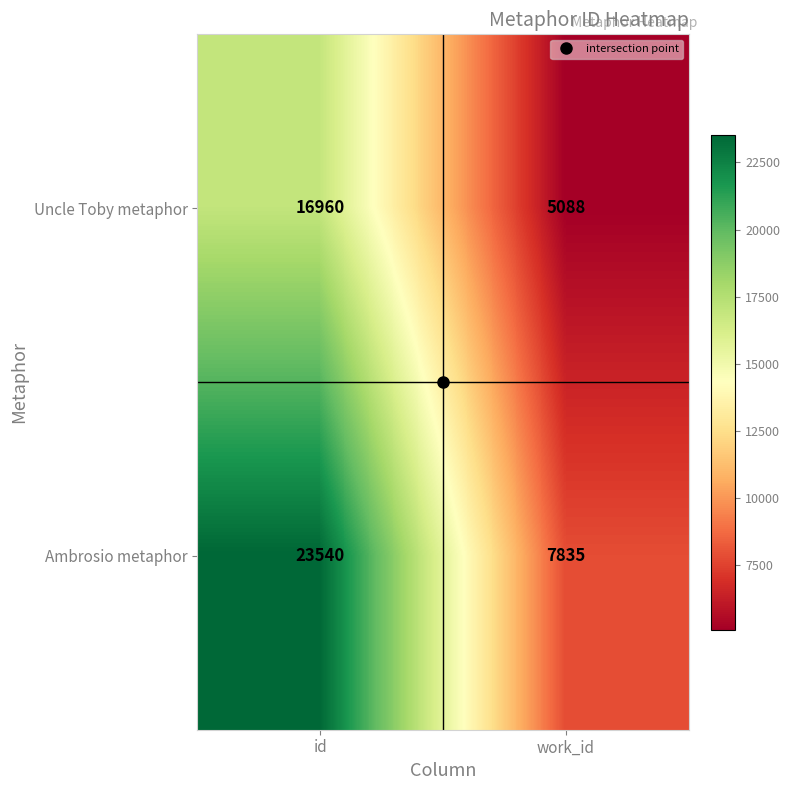

What is the total value across all series at id?

40500